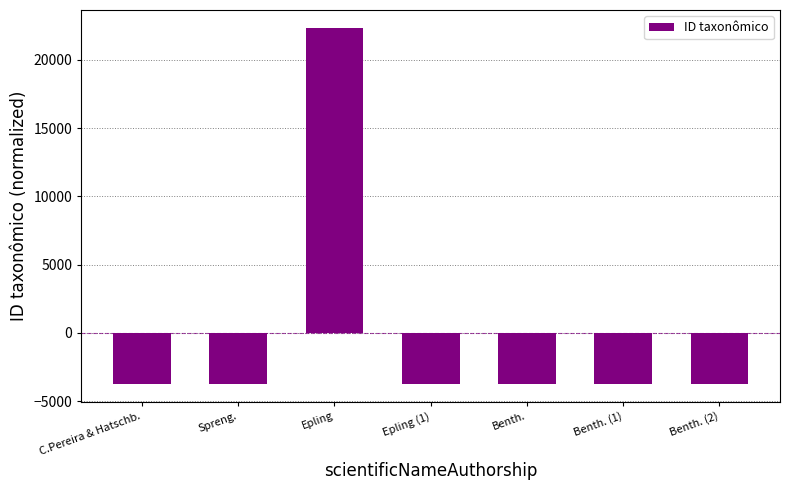

Is it true that the value at Epling is 22354.7?

True